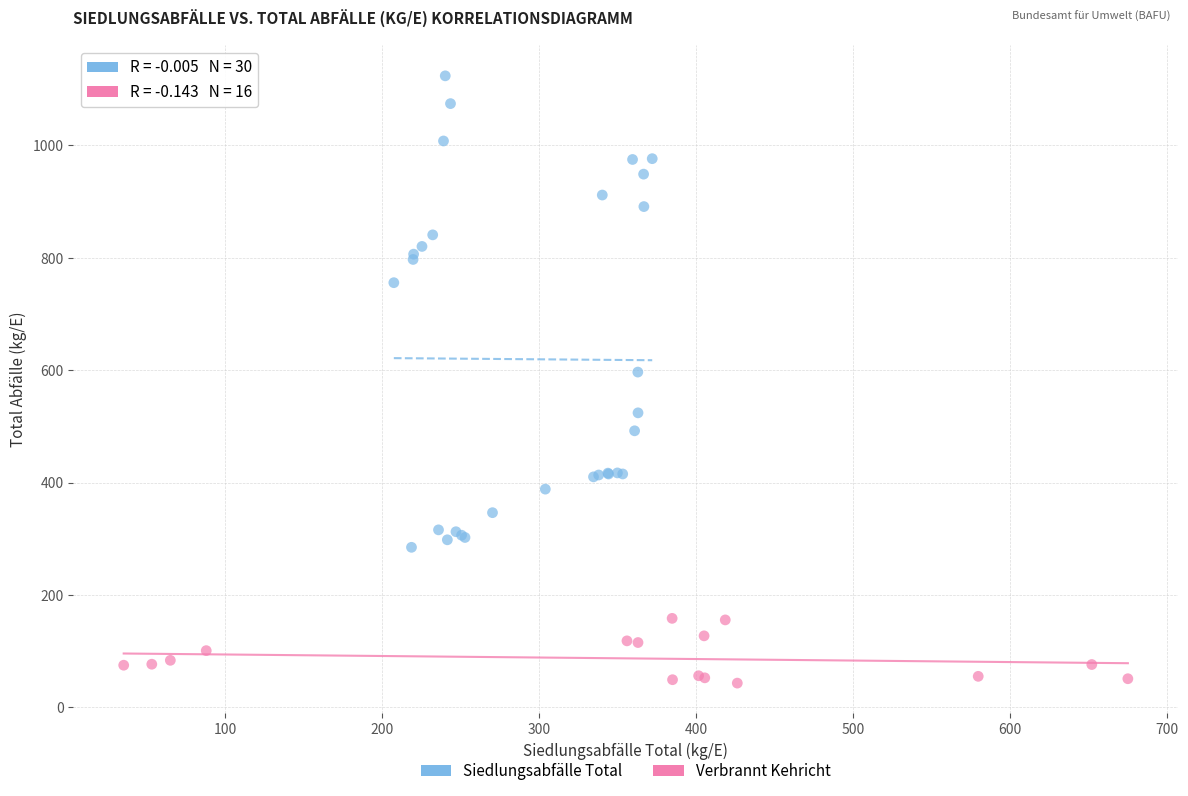

Which series has the widest spread of Y values?

Siedlungsabfälle Total